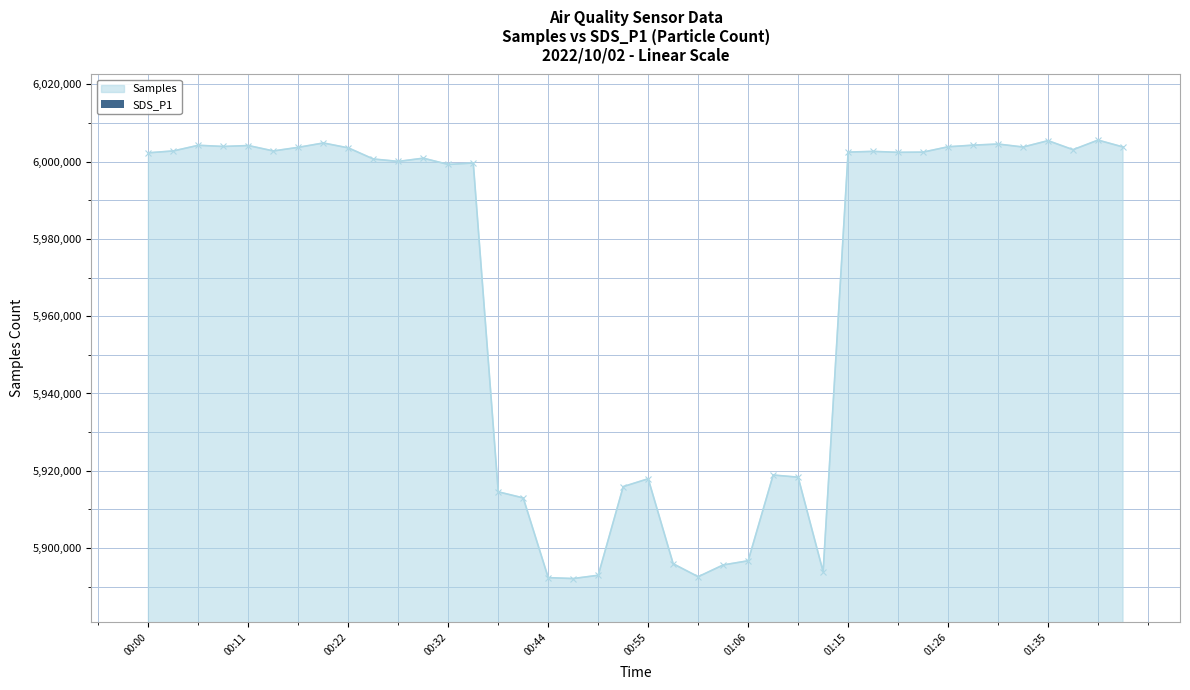

True or false: Samples has more than 0 interior local peaks.

True